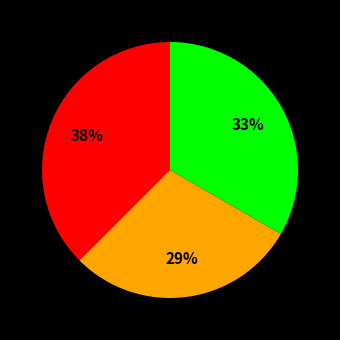

To the nearest percent, what is the average slice percentage?

33%